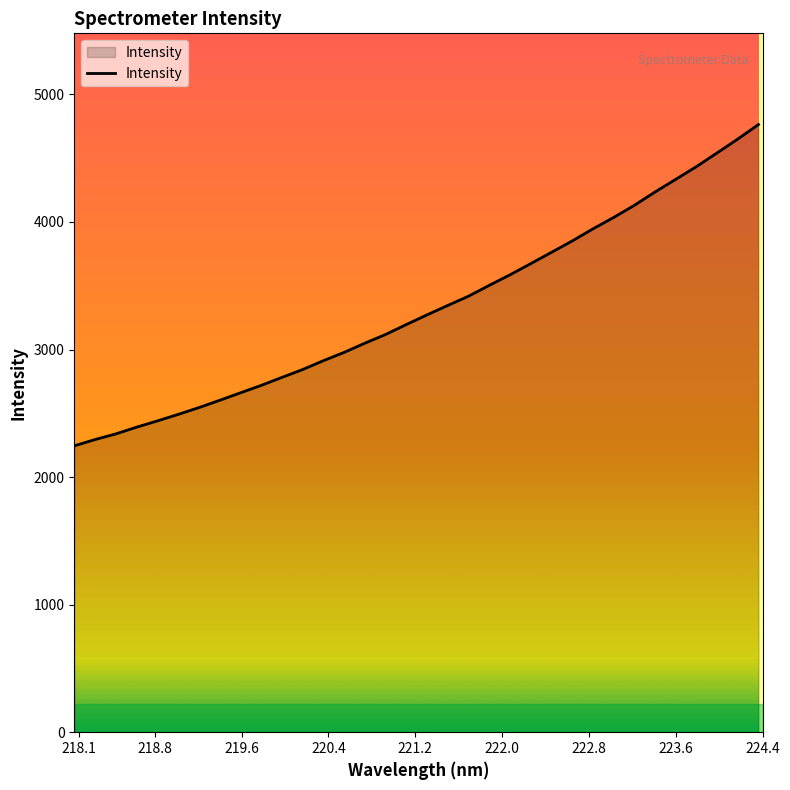

How many values are below 3271?

17